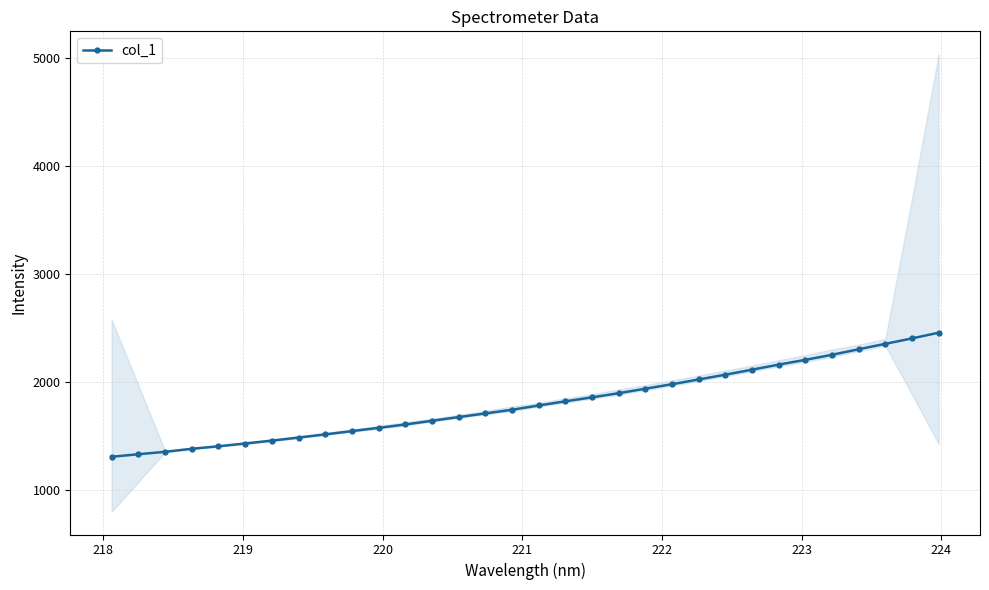

What is the value of the col_1 point at the 18th from the left?

1820.6